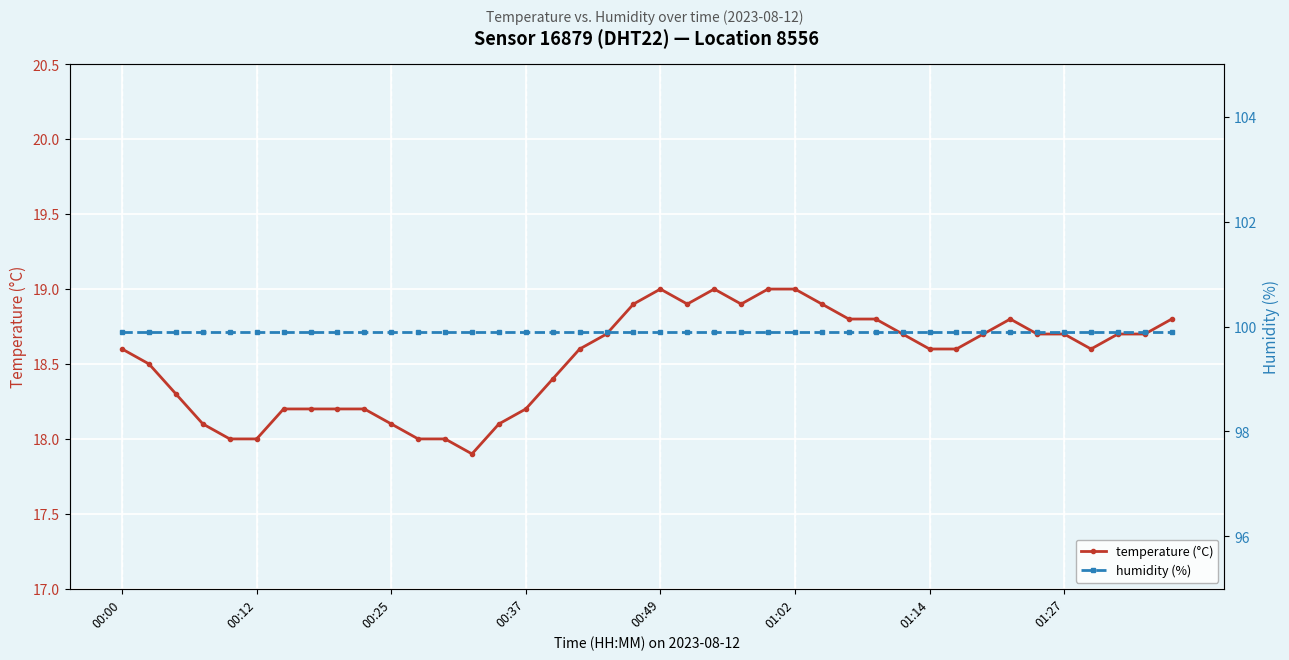

What is the highest value of the temperature (°C) series?

19.0